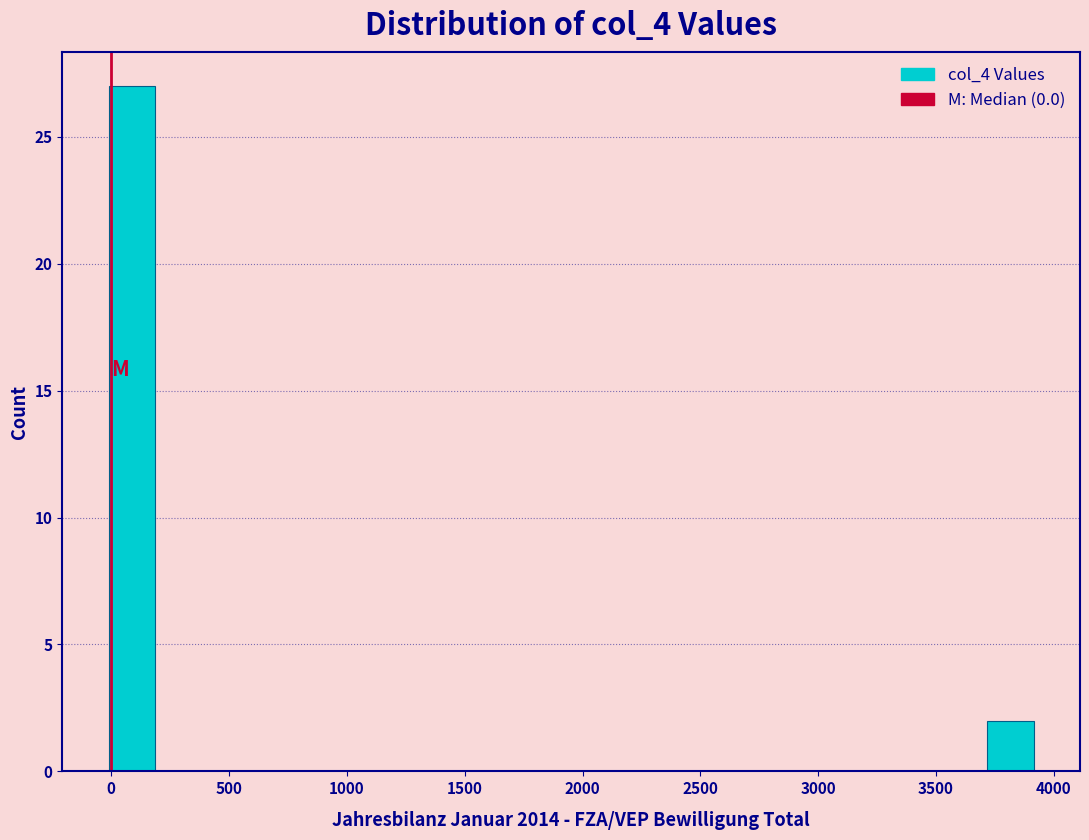

Read against the x-axis, roughly where is the centre of the tallest bar?

100